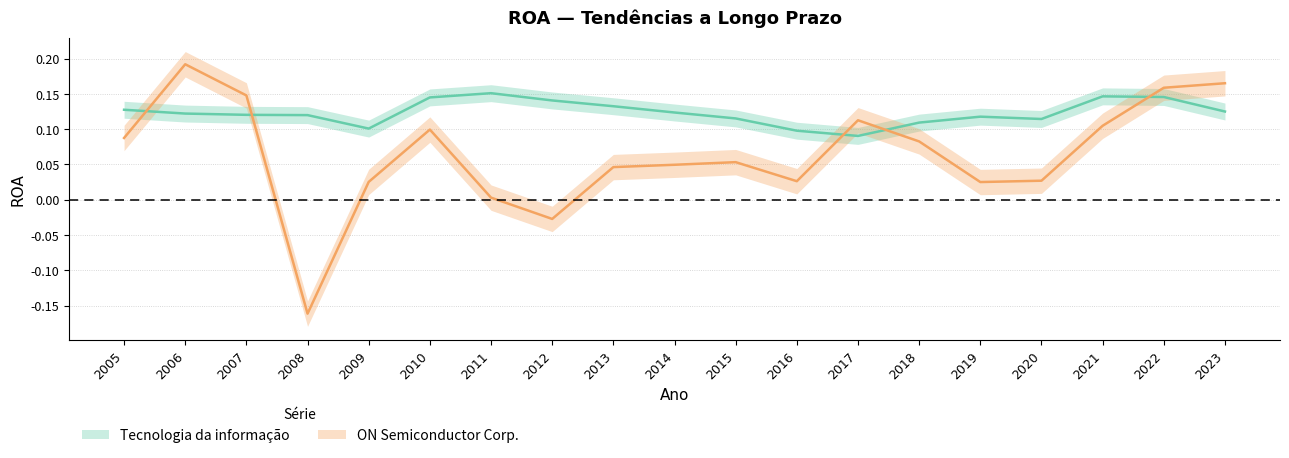

Which series has the largest total across all categories?

Tecnologia da informação